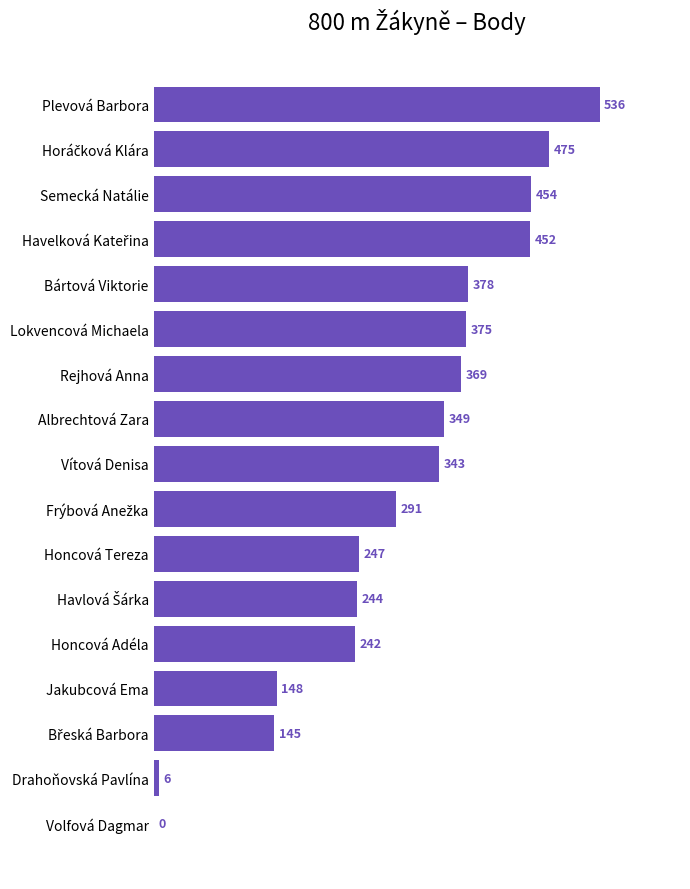

The chart shows a value of 92 at Honcová Tereza. True or false?

False